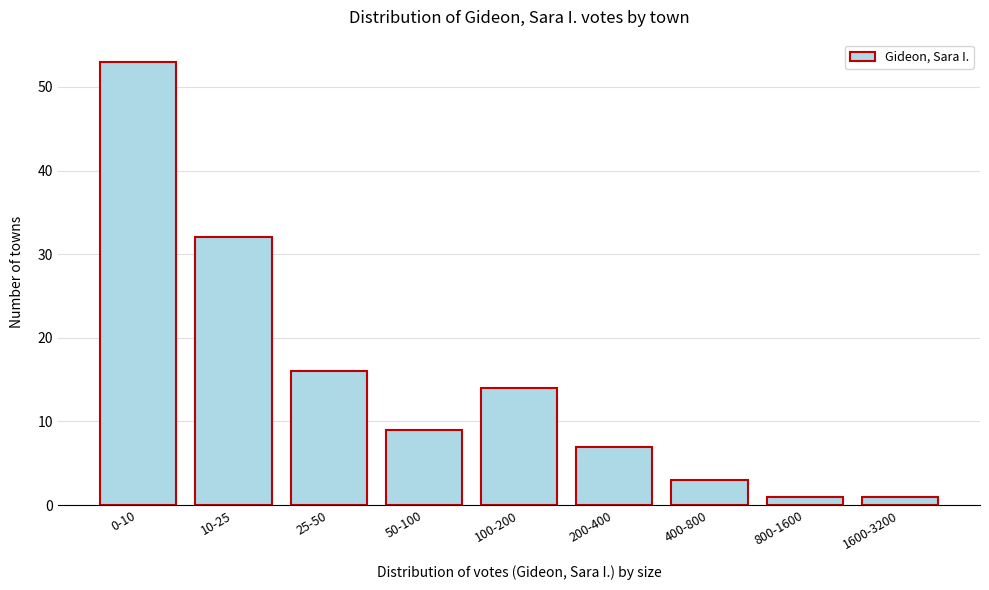

Reading right to left, extract all data points from this chart.

1	1	3	7	14	9	16	32	53